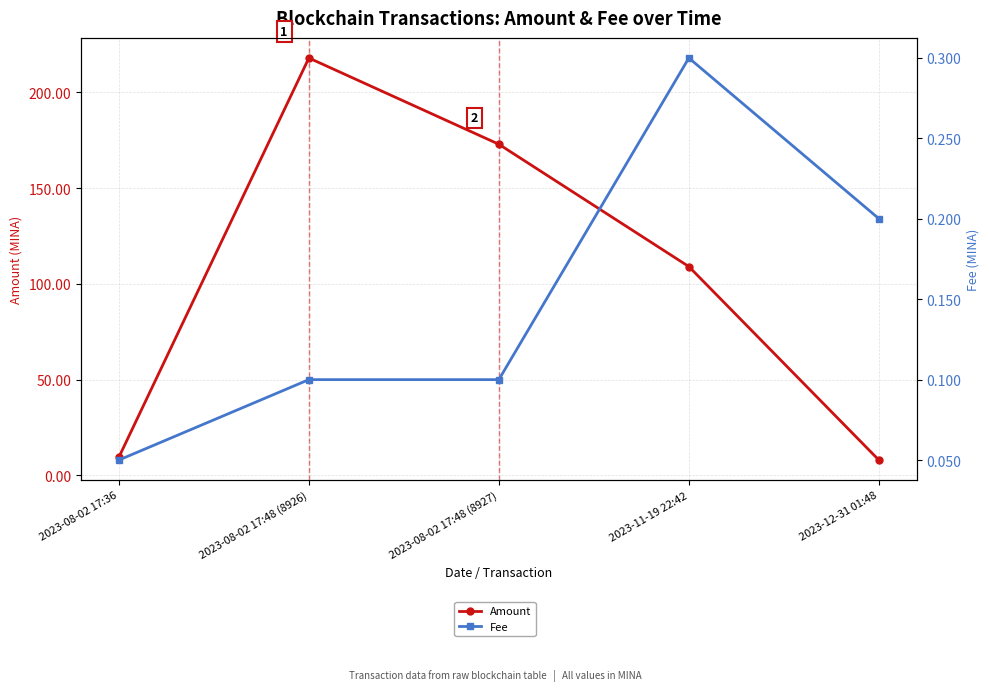

How many Fee values are between 0 and 1?

5